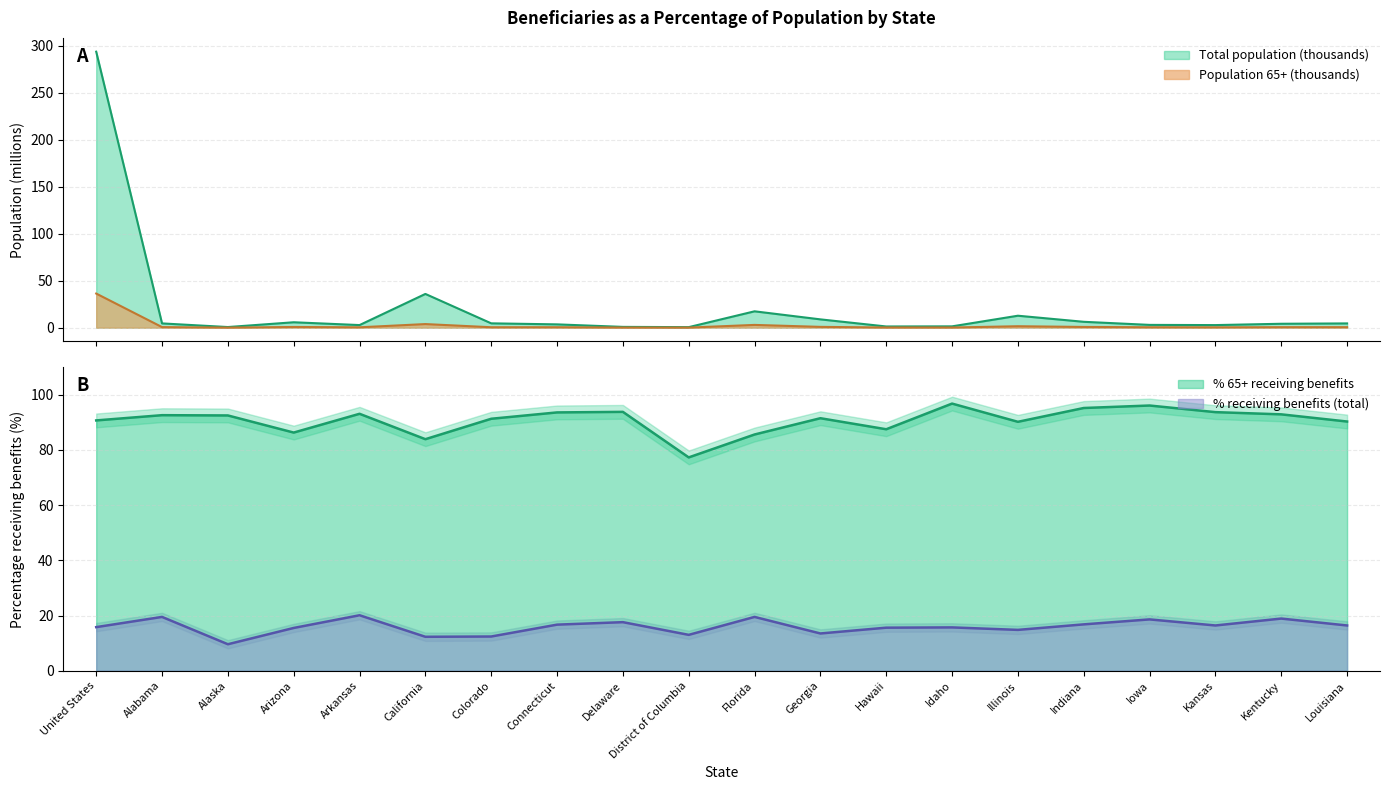

Does the chart have visible grid lines?

Yes